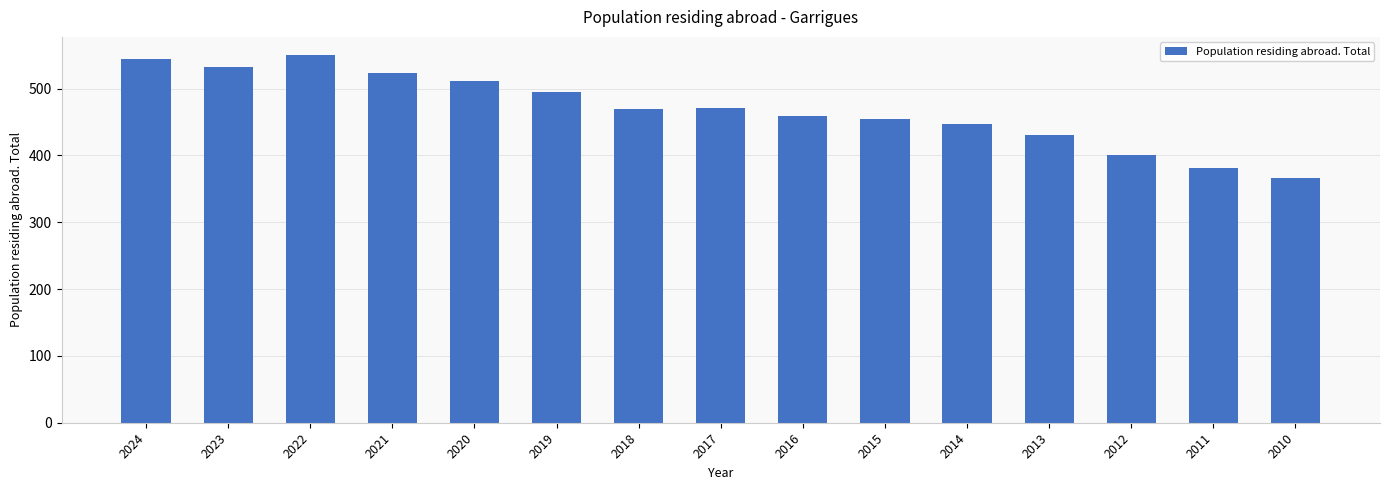

What is the difference between the second highest and minimum values?

178